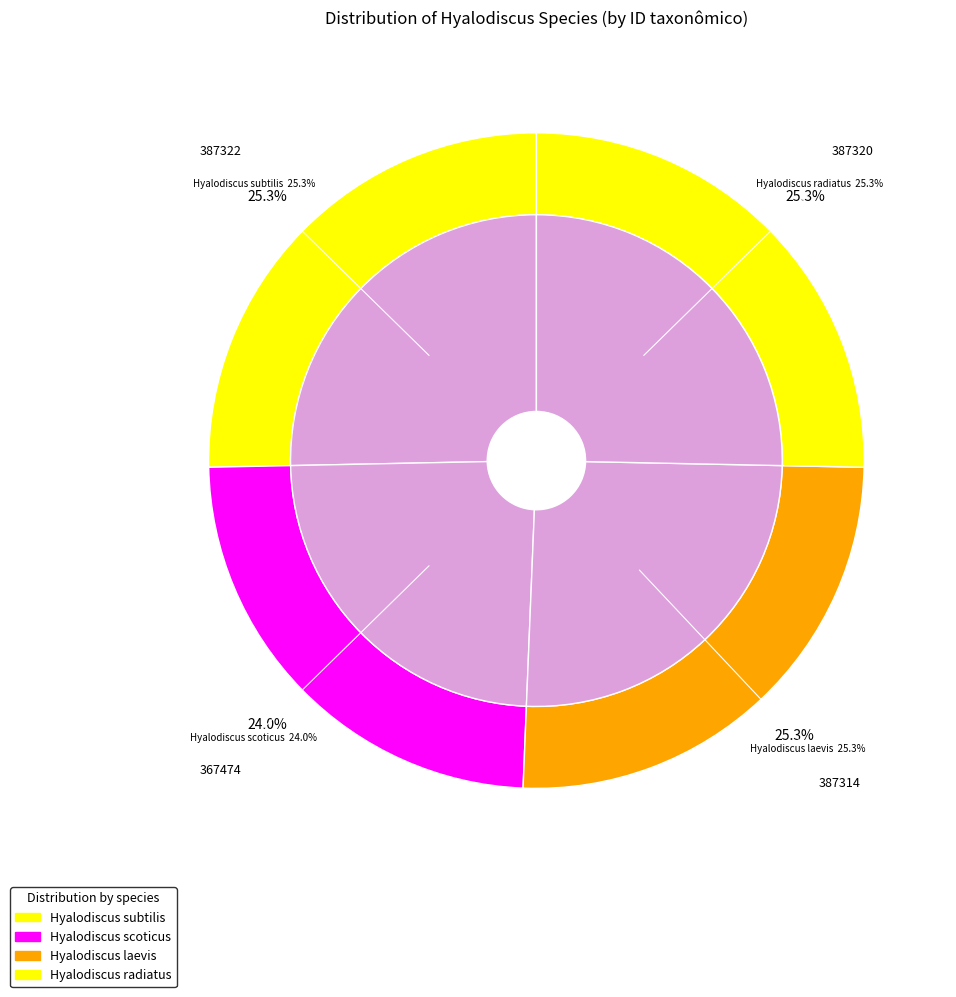

What is the total percentage of Hyalodiscus laevis and Hyalodiscus scoticus?

49.4%